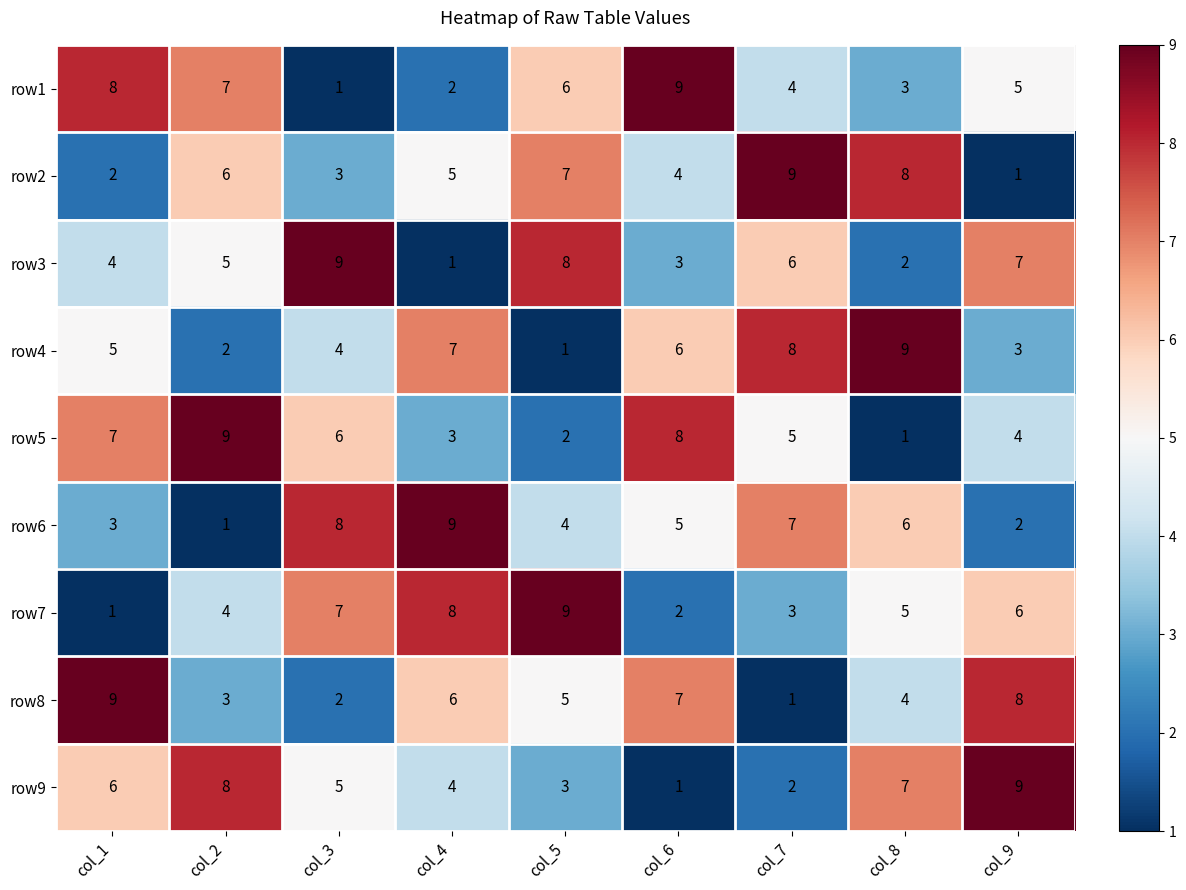

How many categories are shown in the chart?

9